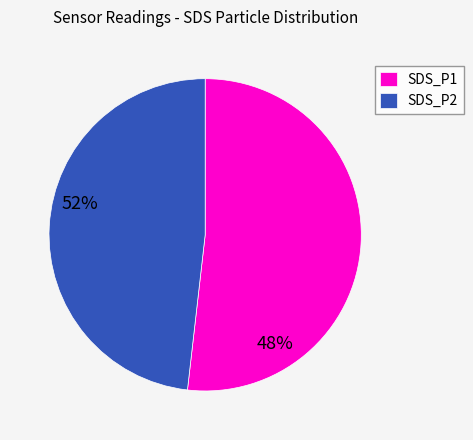

Between SDS_P2 and SDS_P1, which is larger?

SDS_P1